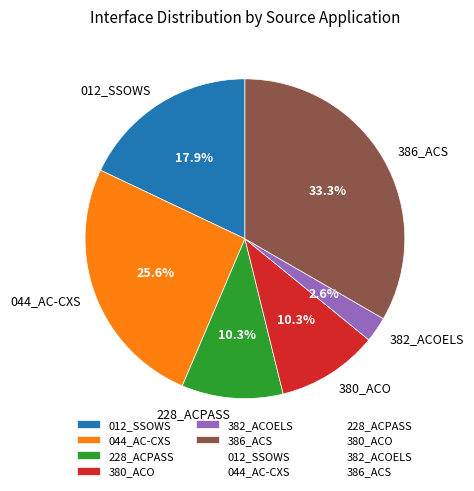

How many slices are in this pie chart?

6